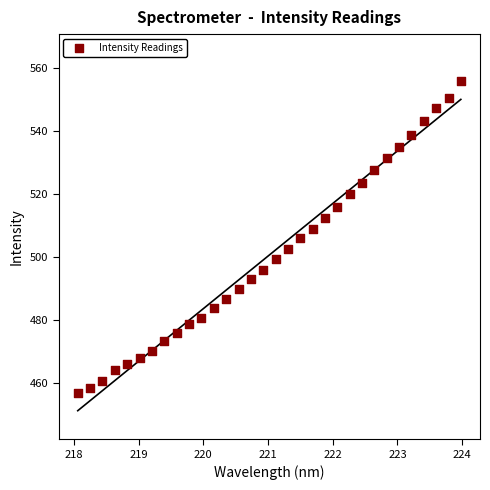

What is the range of X values (max minus min)?

5.9